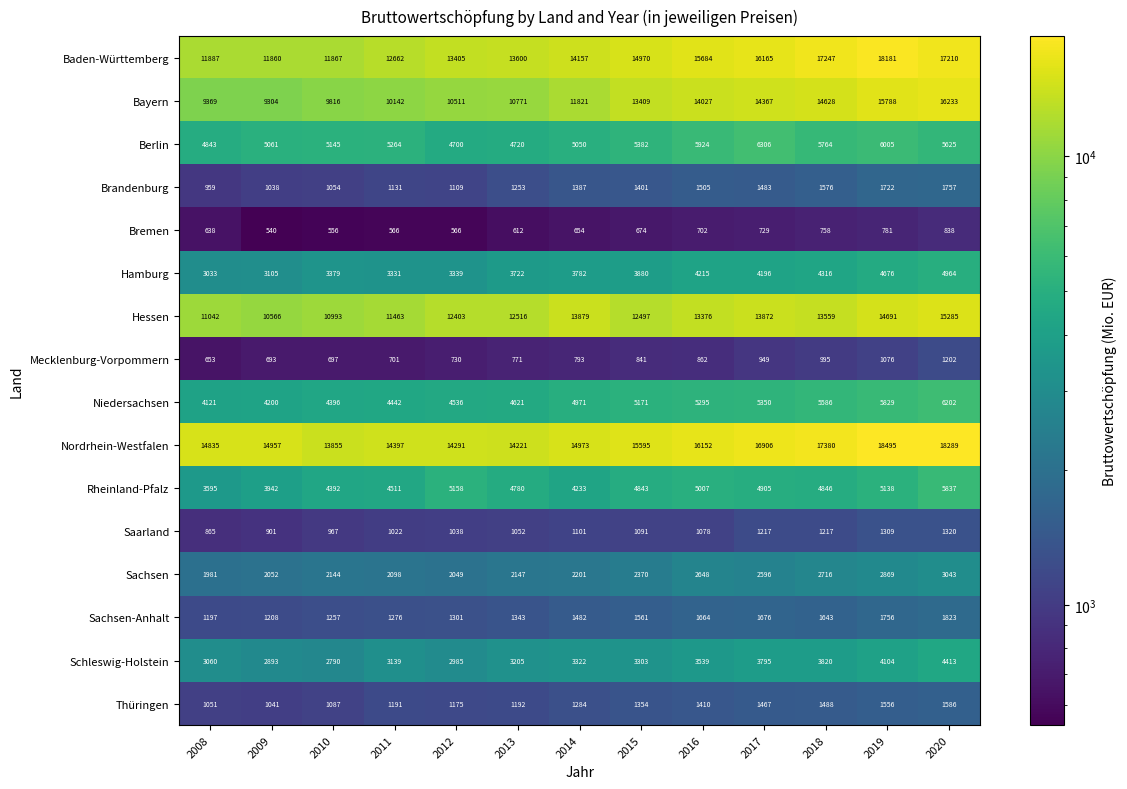

At how many categories does at least one series exceed 1066?

13